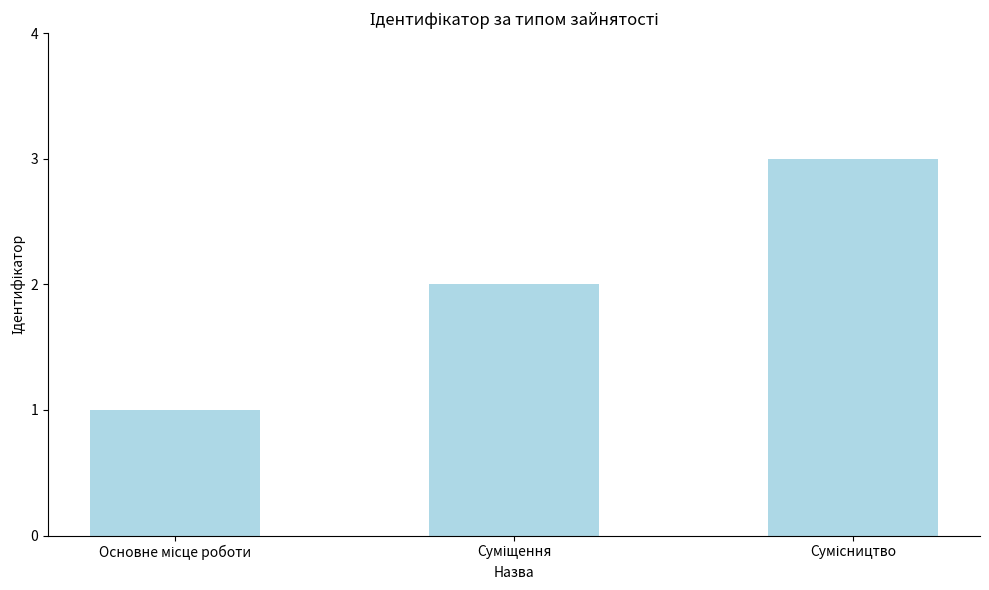

What is the sum of all values?

6